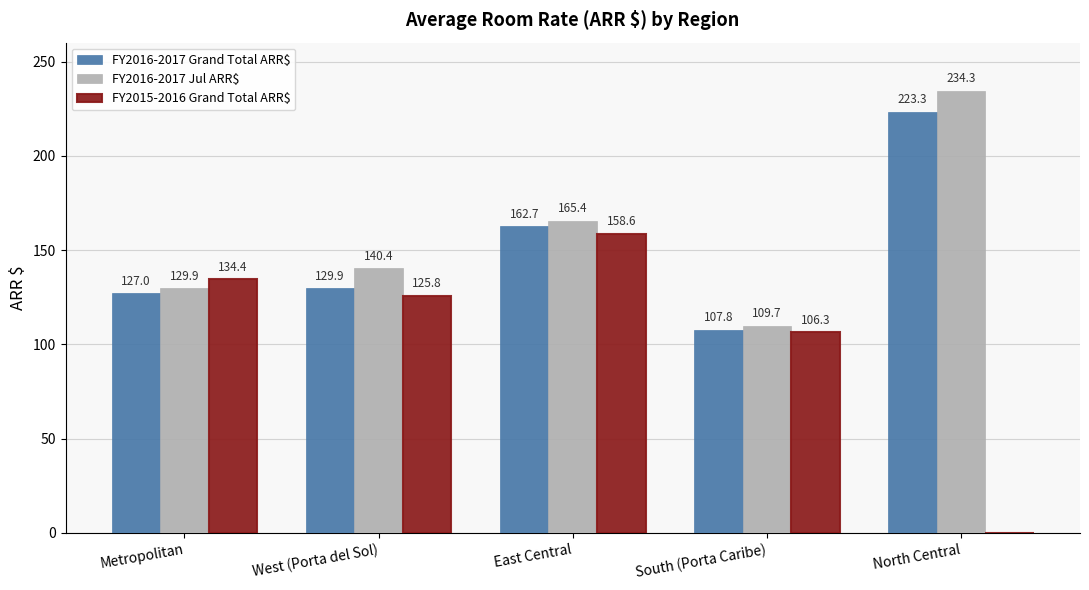

Which series changed the most between East Central and South (Porta Caribe)?

FY2016-2017 Jul ARR$